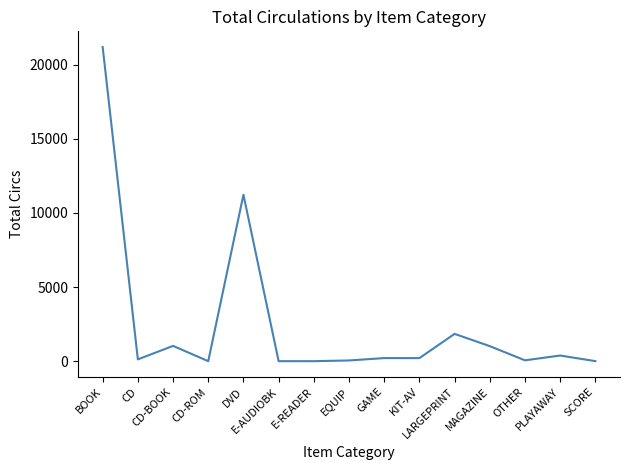

What is the difference between the maximum and minimum values?

21177